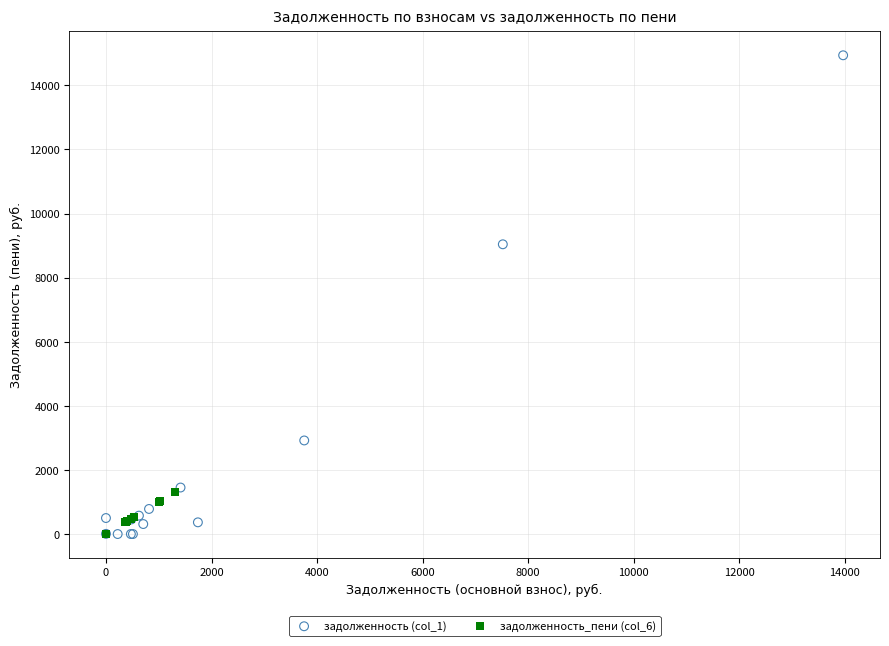

Which series contains the highest Y value?

задолженность (col_1)